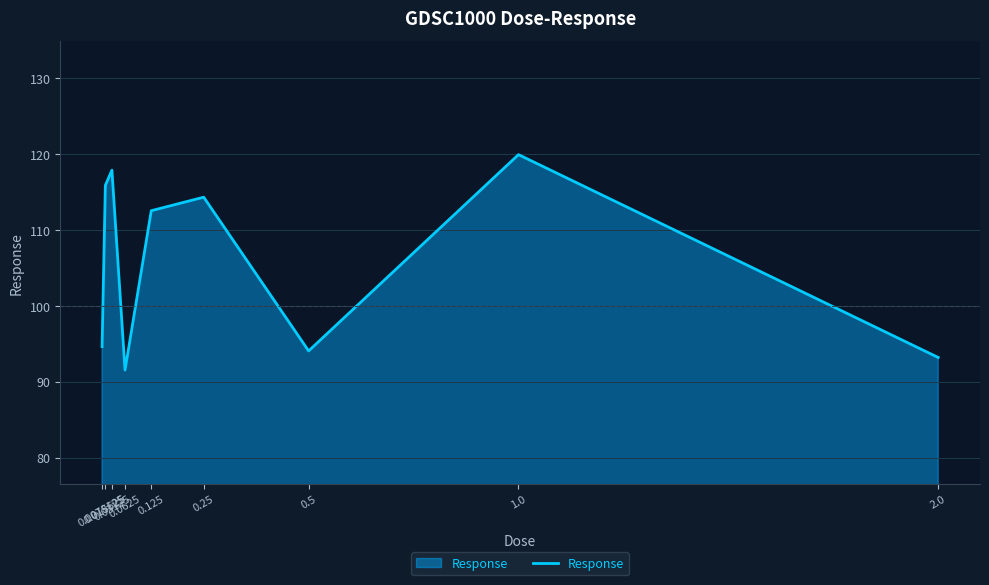

What is the minimum value shown in the chart?

91.5